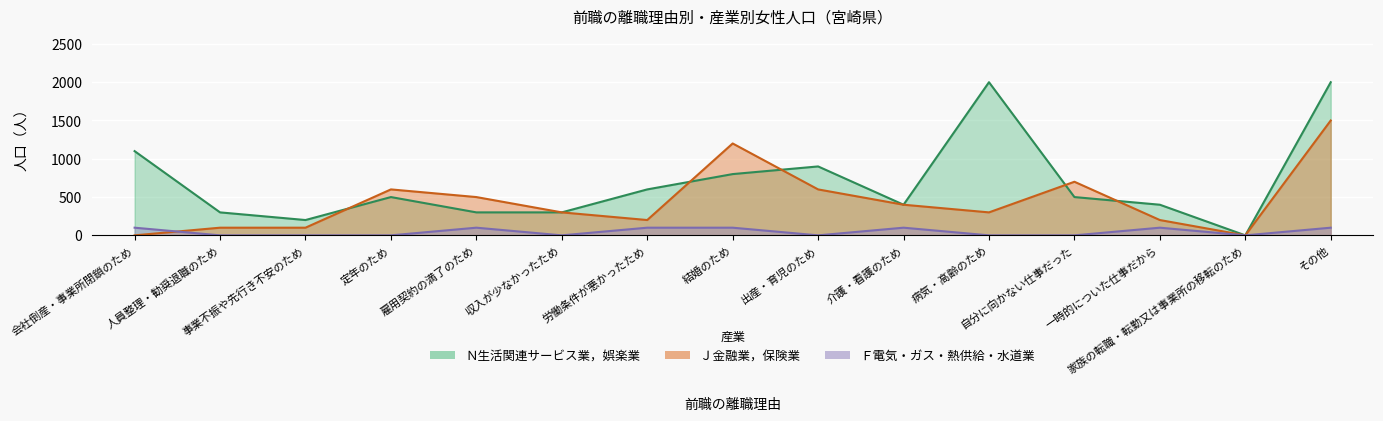

What is the difference between the second highest and minimum values in the Ｎ生活関連サービス業，娯楽業ー総数 series?

2000